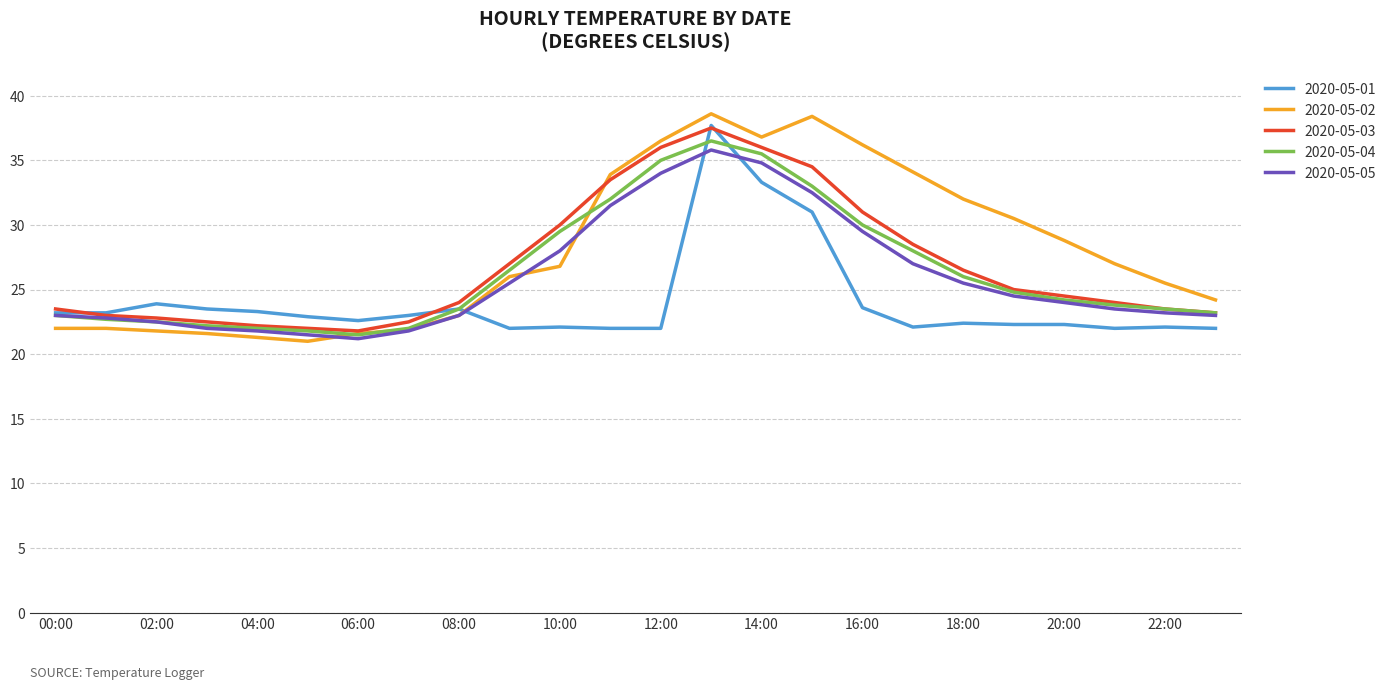

Which series has the largest range (max minus min)?

2020-05-02